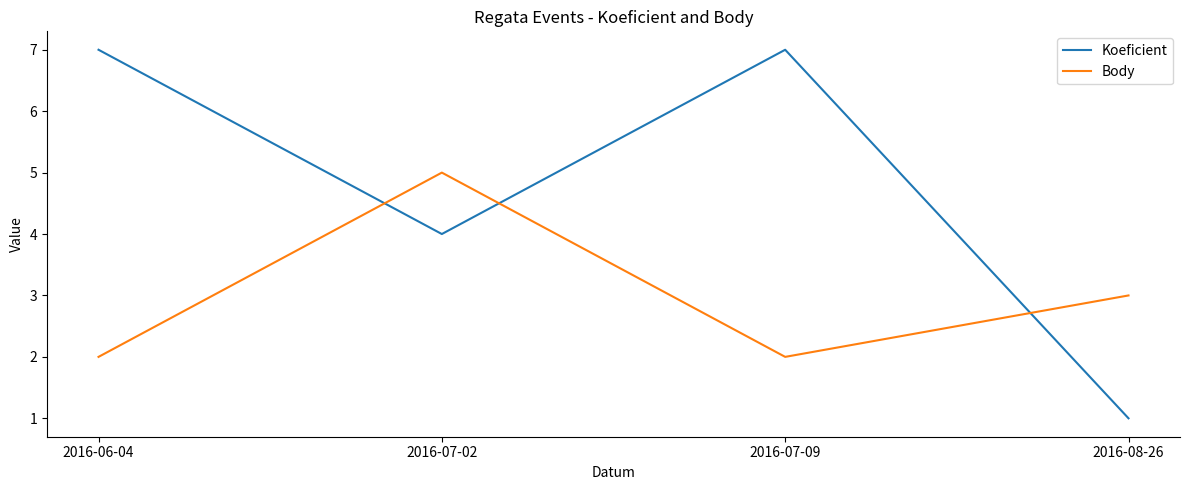

True or false: Body and Koeficient cross at least once.

True